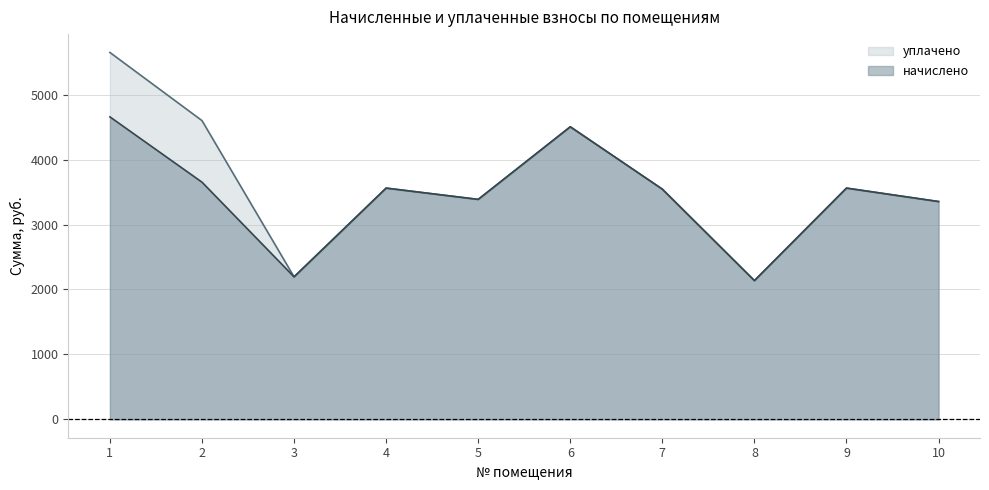

At how many categories does at least one series exceed 2325?

8